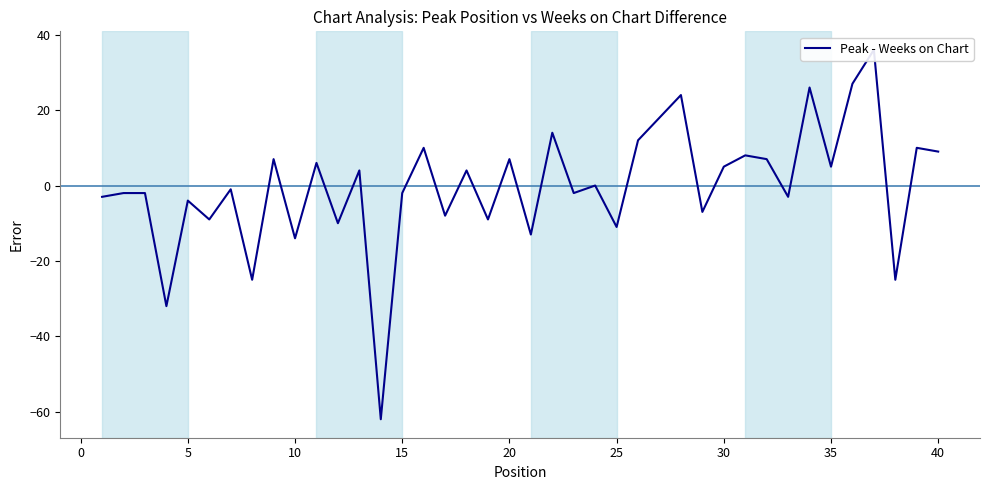

What is the difference between the maximum and minimum values?

98